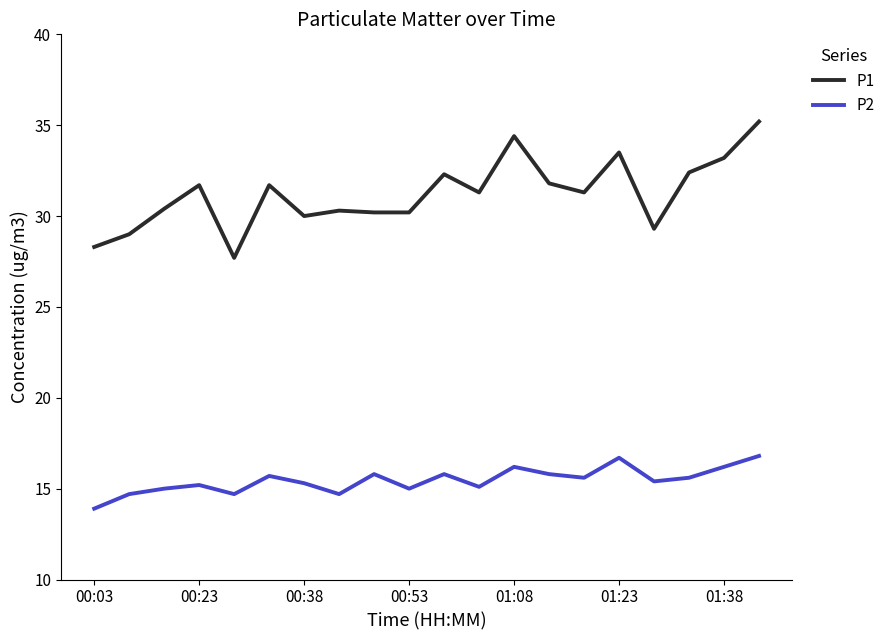

True or false: P2 and P1 cross at least once.

False